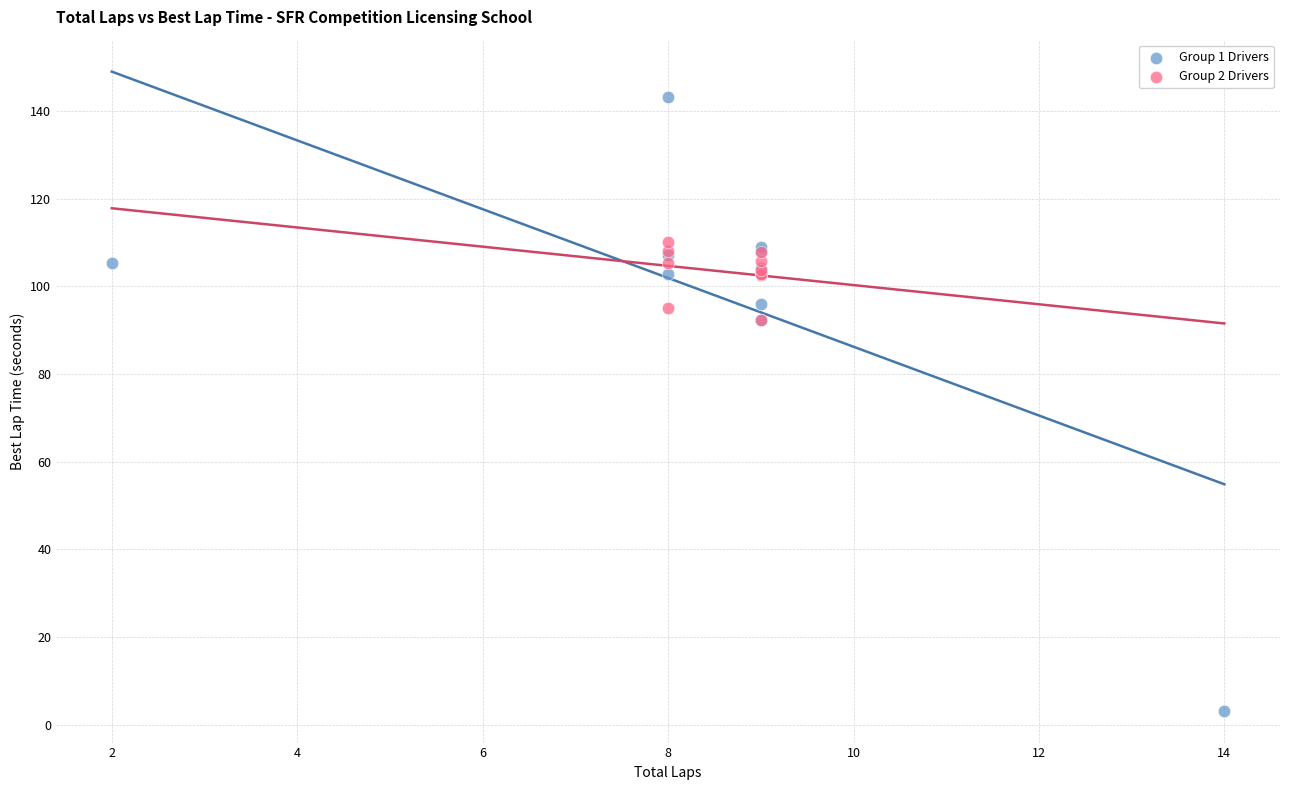

Which series reaches the maximum Y coordinate?

Group 1 Drivers